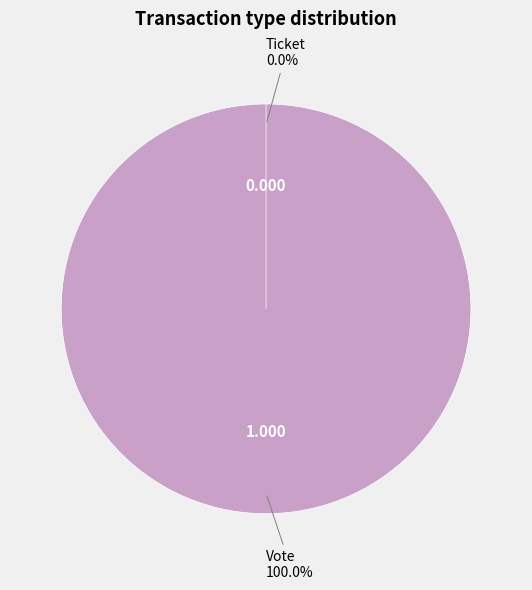

To the nearest percent, what percentage of the pie is Vote?

100%